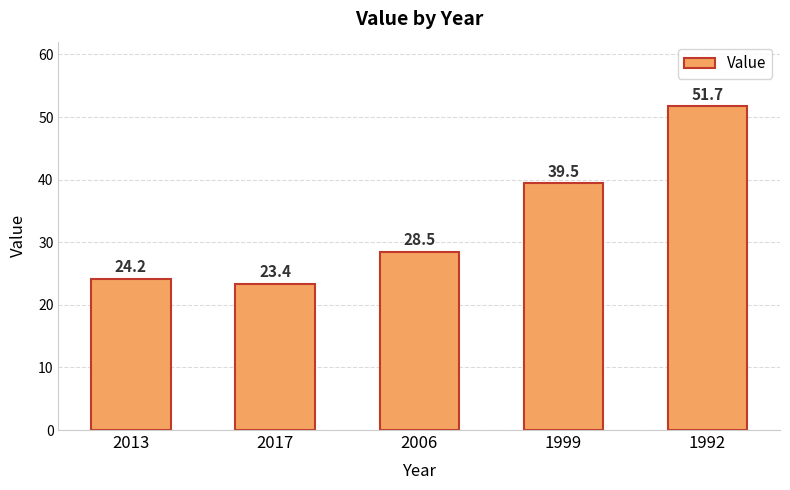

What is the difference between the values at 1992 and 2006?

23.2